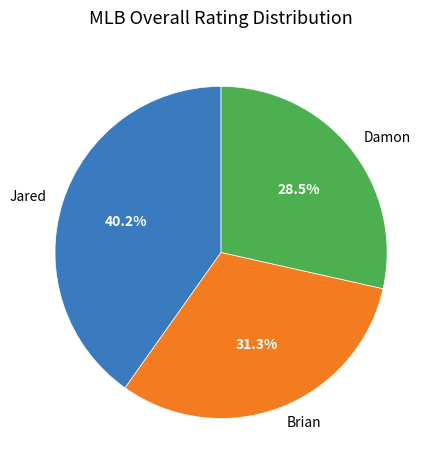

Between Jared and Brian, which is larger?

Jared